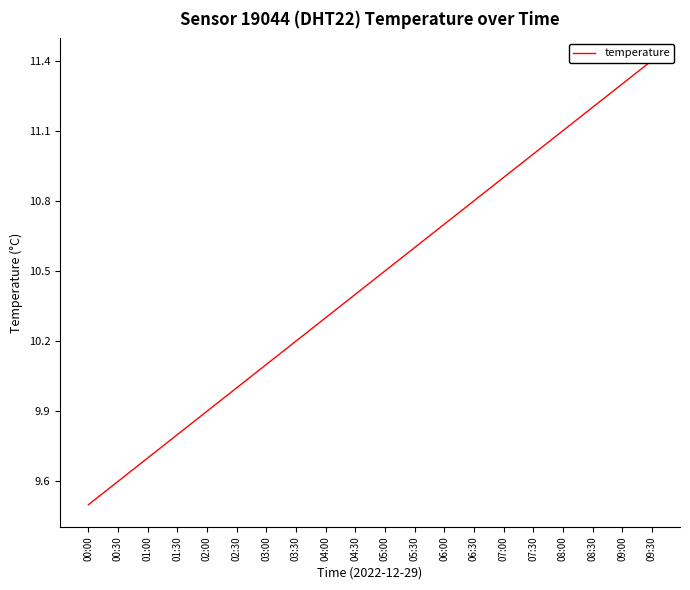

Rank the categories by value from highest to lowest.

09:30, 09:00, 08:30, 08:00, 07:30, 07:00, 06:30, 06:00, 05:30, 05:00, 04:30, 04:00, 03:30, 03:00, 02:30, 02:00, 01:30, 01:00, 00:30, 00:00